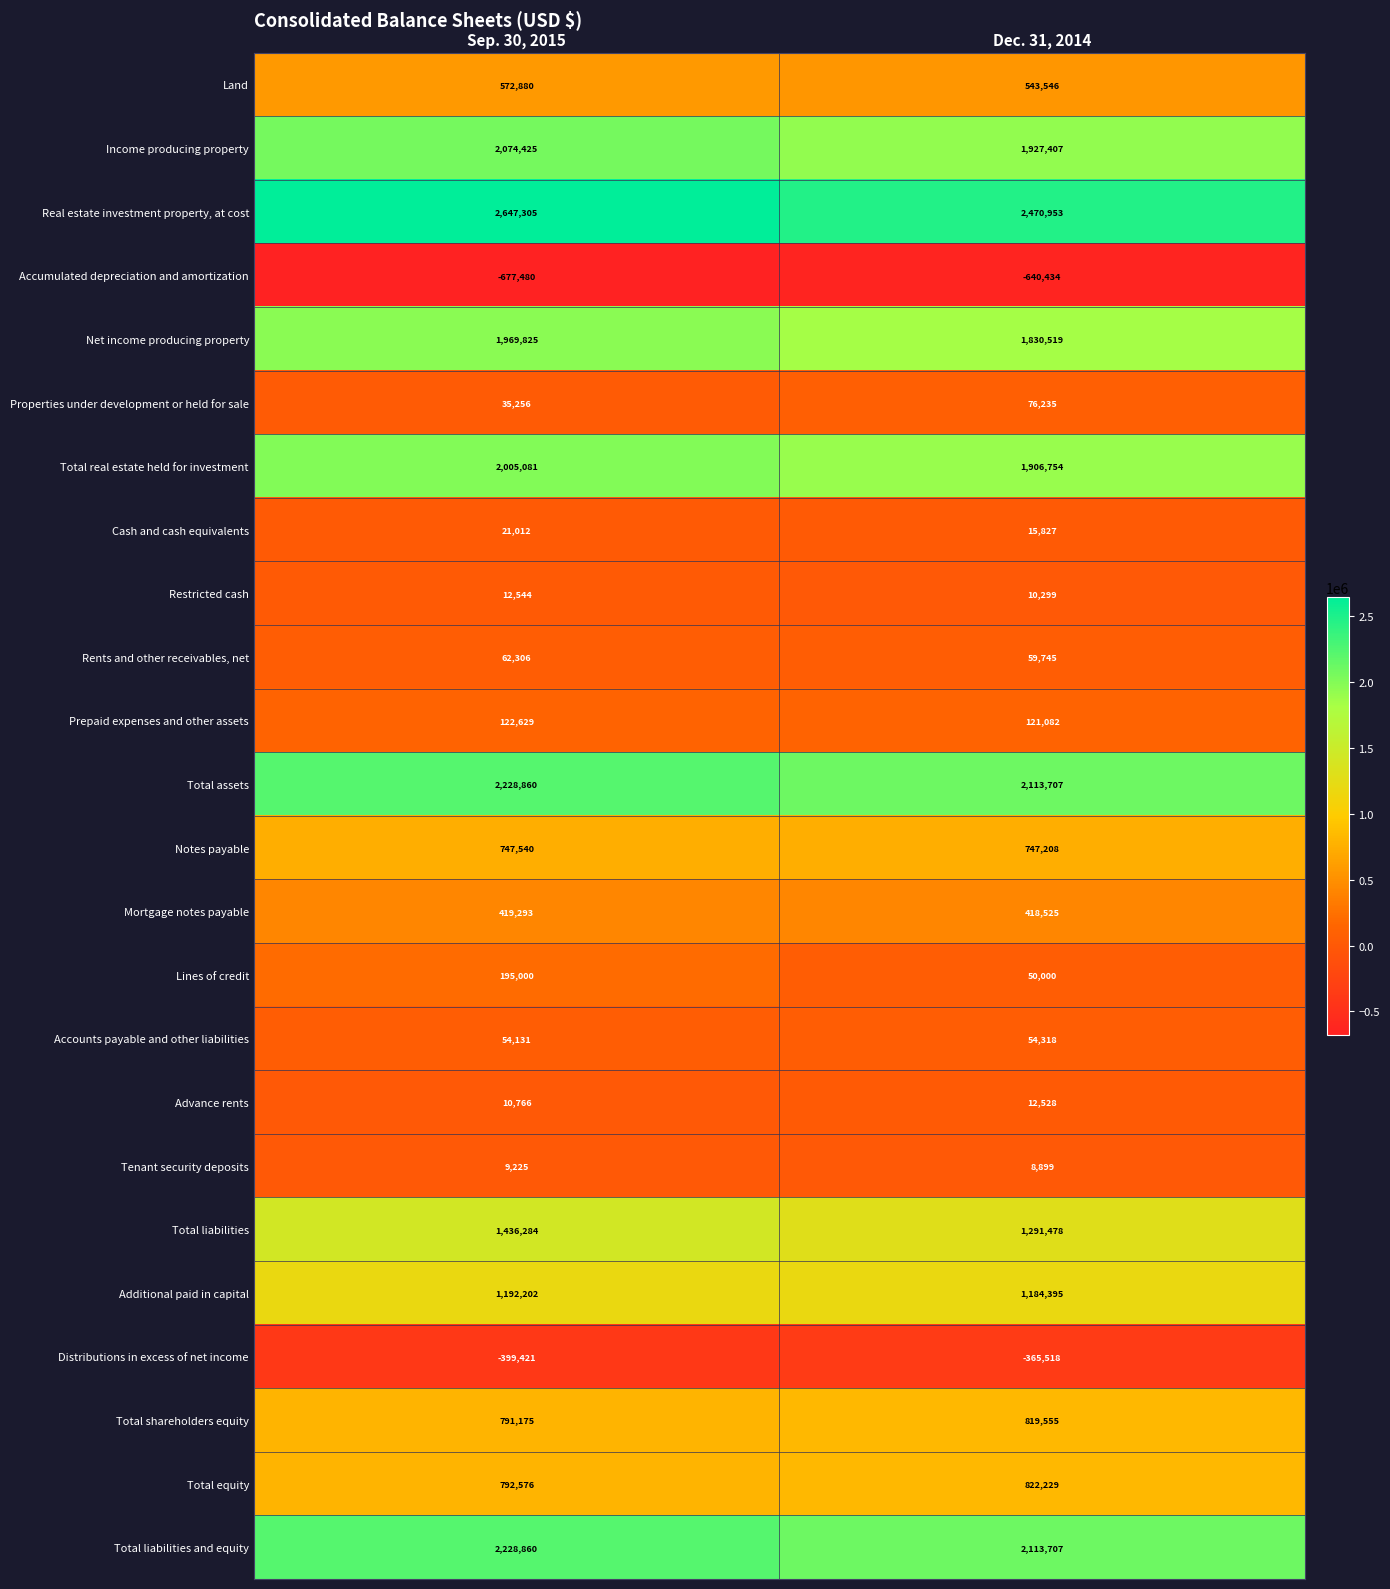

What is the sum of the Properties under development or held for sale values at Dec. 31, 2014 and Sep. 30, 2015?

111491